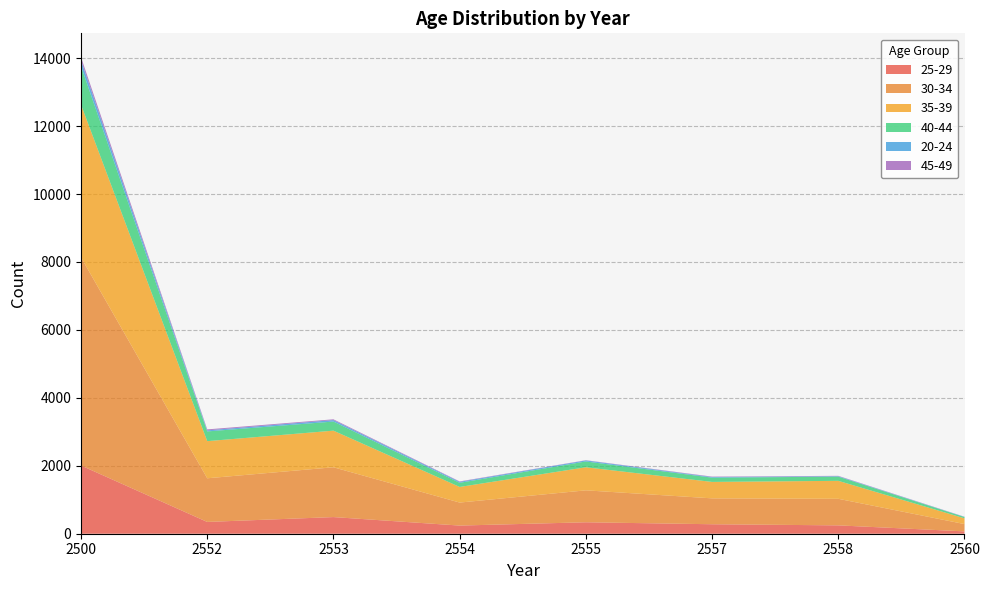

Reading right to left, what are all the values shown in this chart?

25-29: 69	246	279	337	240	490	347	2008
30-34: 215	782	762	940	677	1466	1285	6127
35-39: 170	529	484	679	460	1078	1093	4493
40-44: 37	123	126	171	122	268	286	1133
20-24: 5	14	18	30	29	43	32	171
45-49: 4	10	12	7	12	23	28	96